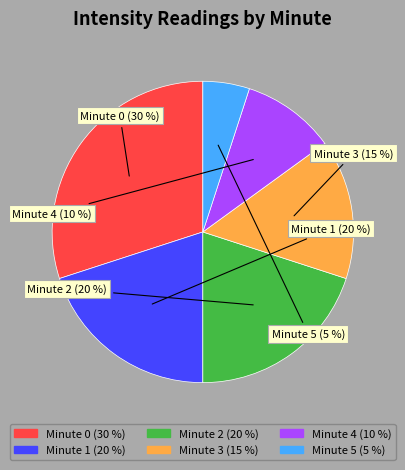

Does any single category account for the majority?

No